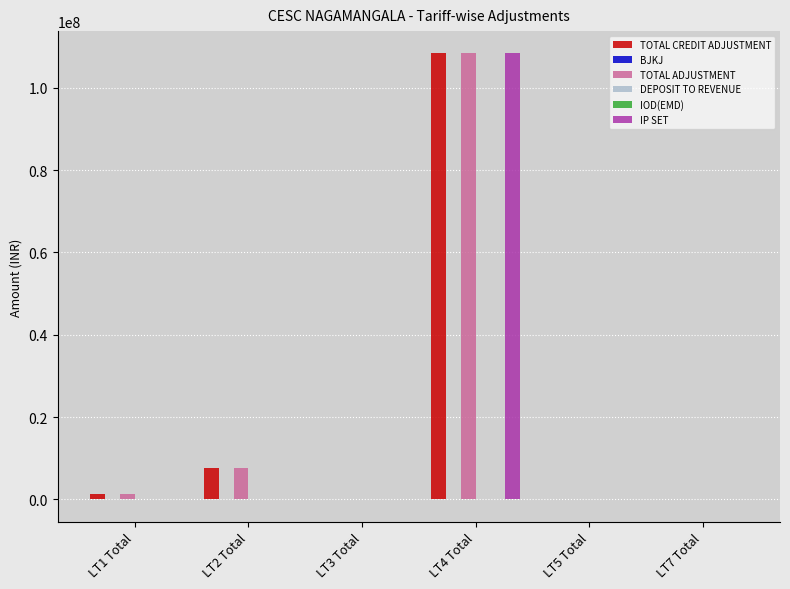

Are the bars grouped side by side (vs. stacked)?

Yes